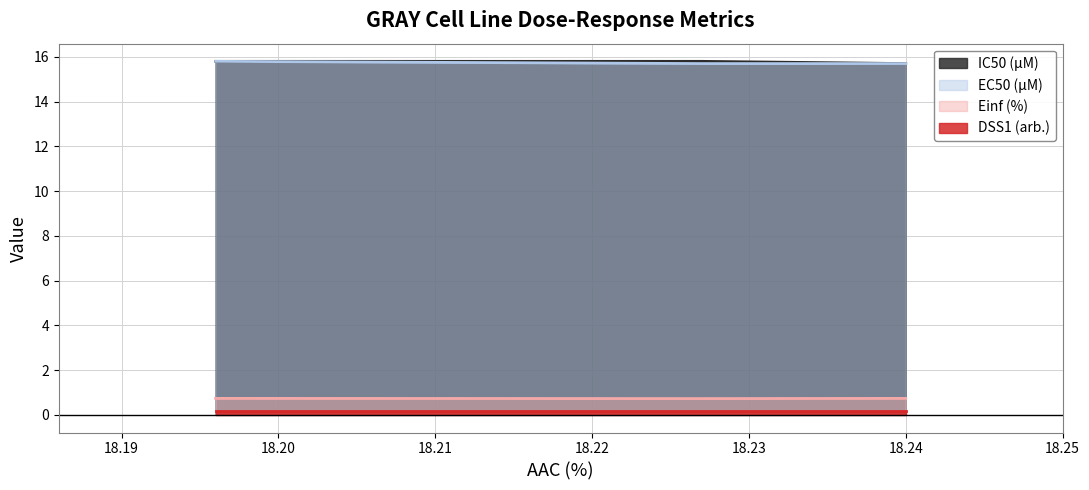

What are all the series names shown in the legend?

IC50 (µM), EC50 (µM), Einf (%), DSS1 (arb.)